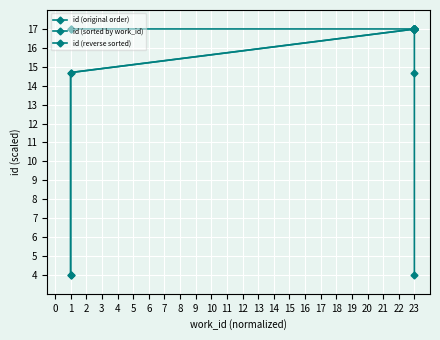

Reading left to right, transcribe all the data shown in this chart.

id (original order): 4.0	14.7	17.0	17.0	17.0	17.0	17.0	17.0	17.0	17.0
id (sorted by work_id): 4.0	14.7	17.0	17.0	17.0	17.0	17.0	17.0	17.0	17.0
id (reverse sorted): 4.0	14.7	17.0	17.0	17.0	17.0	17.0	17.0	17.0	17.0